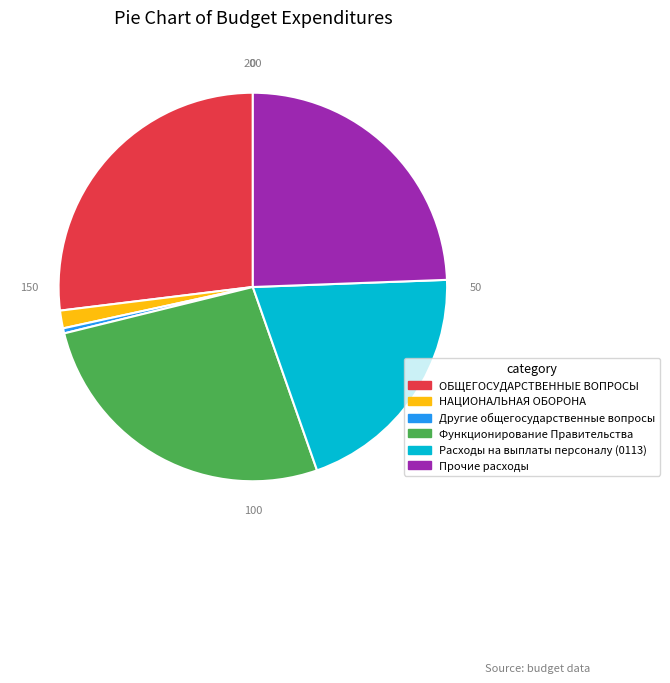

Is there any slice that represents more than half of the pie?

No